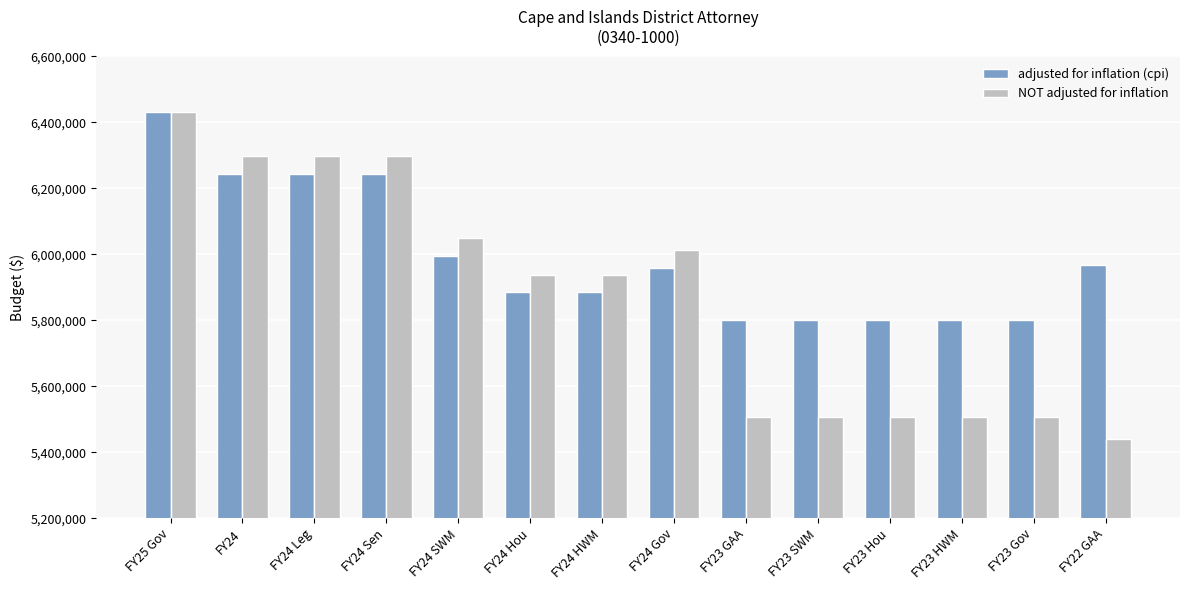

Which label corresponds to the smallest value in the chart?

FY22 GAA